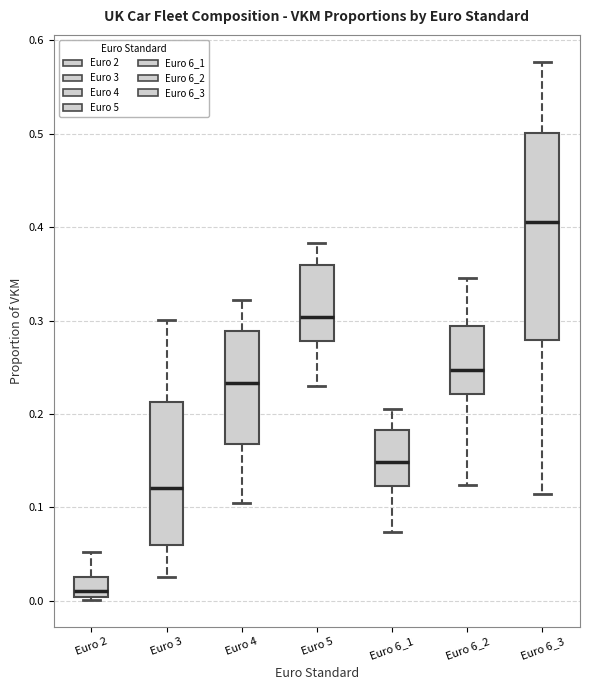

Which box is the tallest, from its lower edge to its upper edge?

Euro 6_3